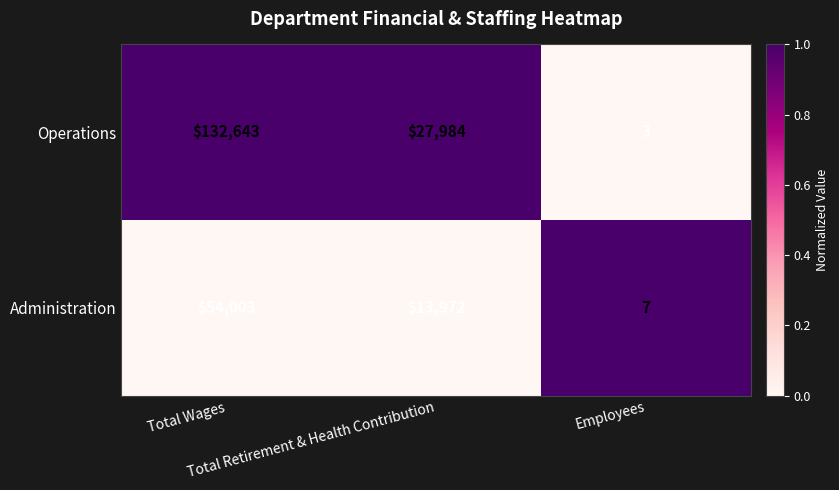

Rank the series by their average value, from lowest to highest.

Administration, Operations